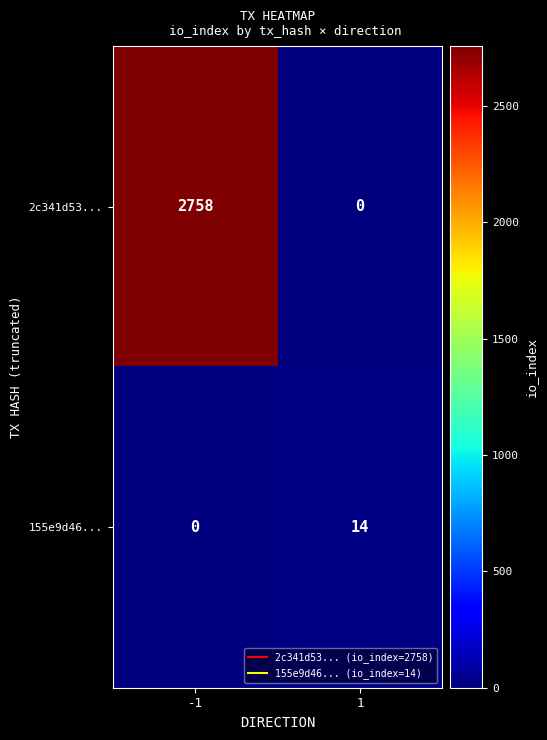

Which series has the widest spread of values?

2c341d53...